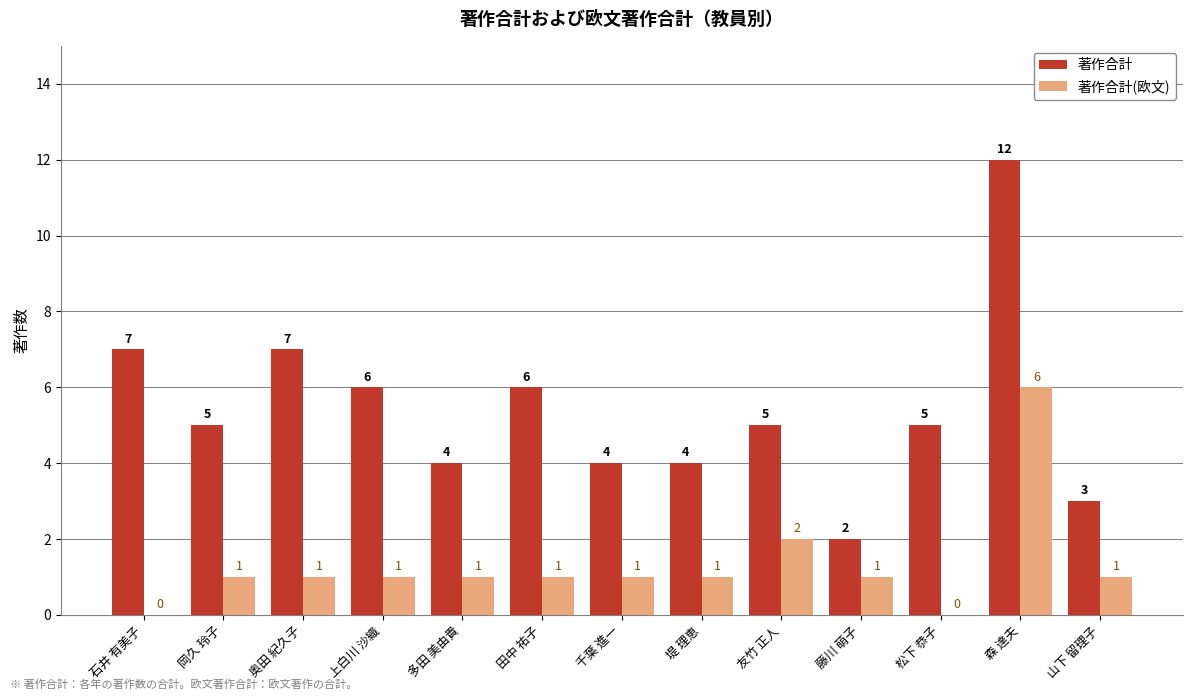

At which category is the sum across all series the highest?

森 達夫